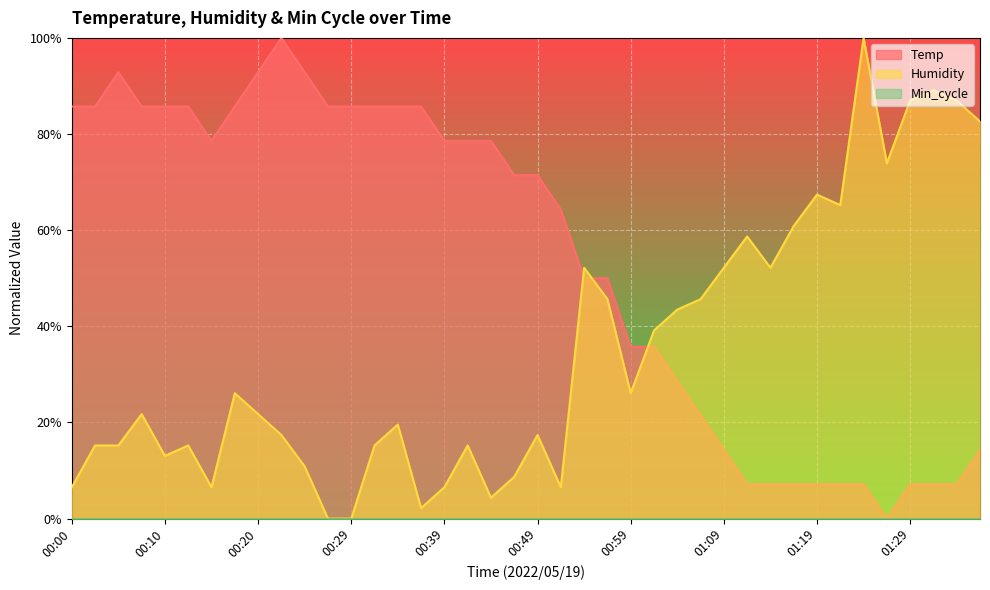

How many intersections are there between Humidity and Temp?

3